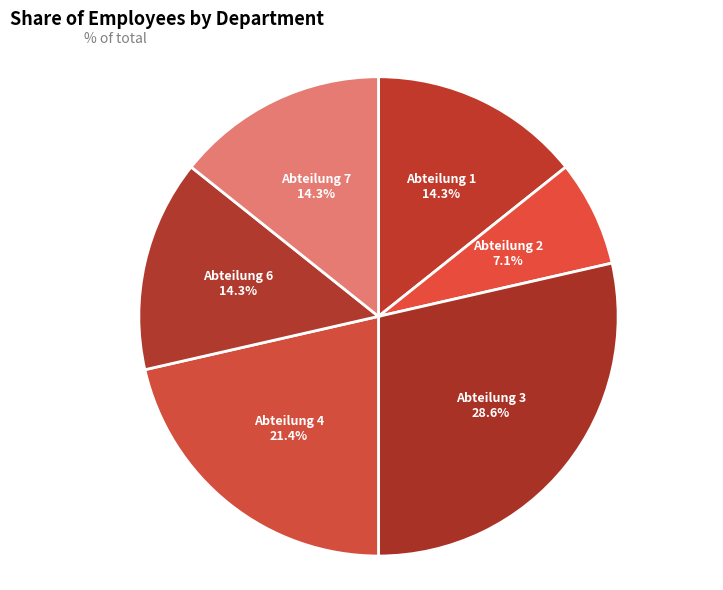

Combined, what portion of the pie is Abteilung 7 and Abteilung 1?

28.6%